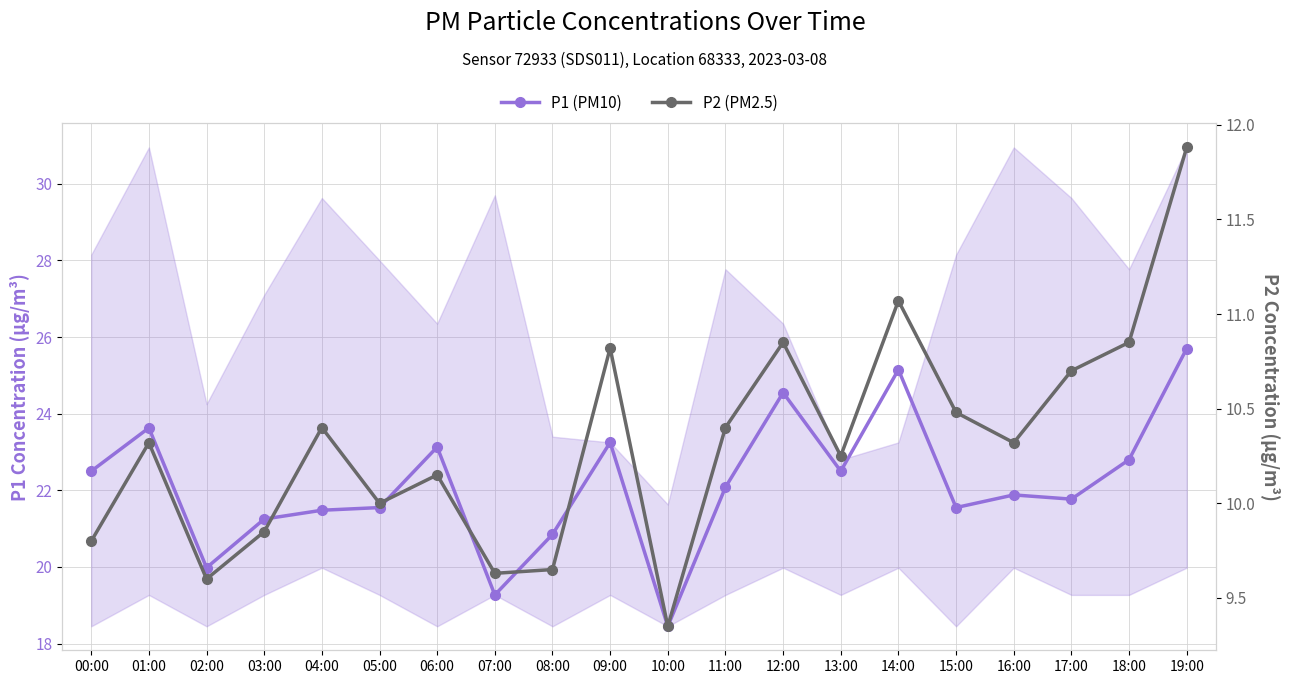

Which series has the widest spread of values?

P1 (PM10)